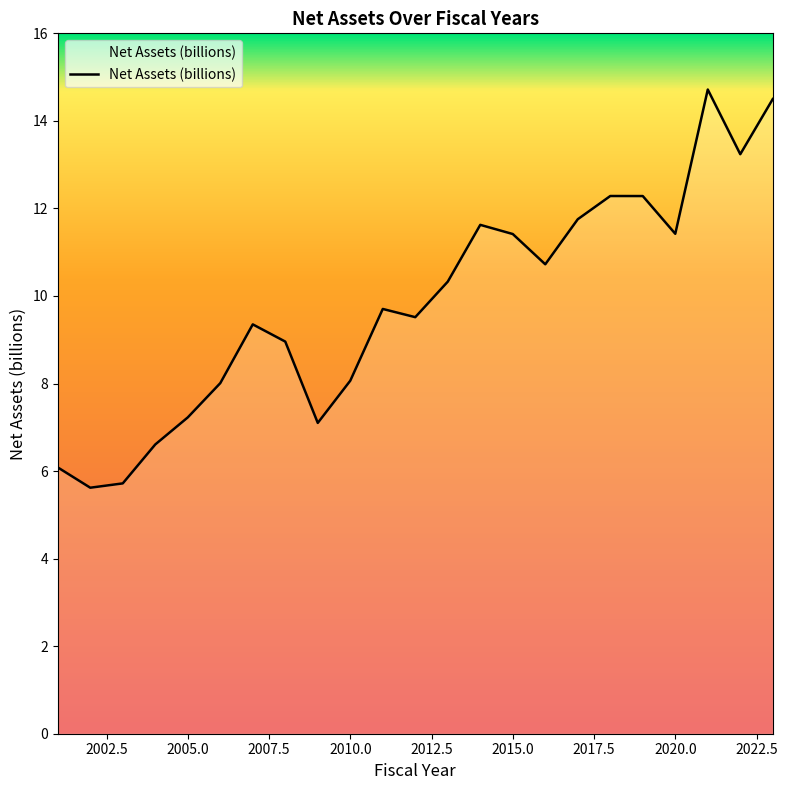

What is the maximum value shown in the chart?

14.7